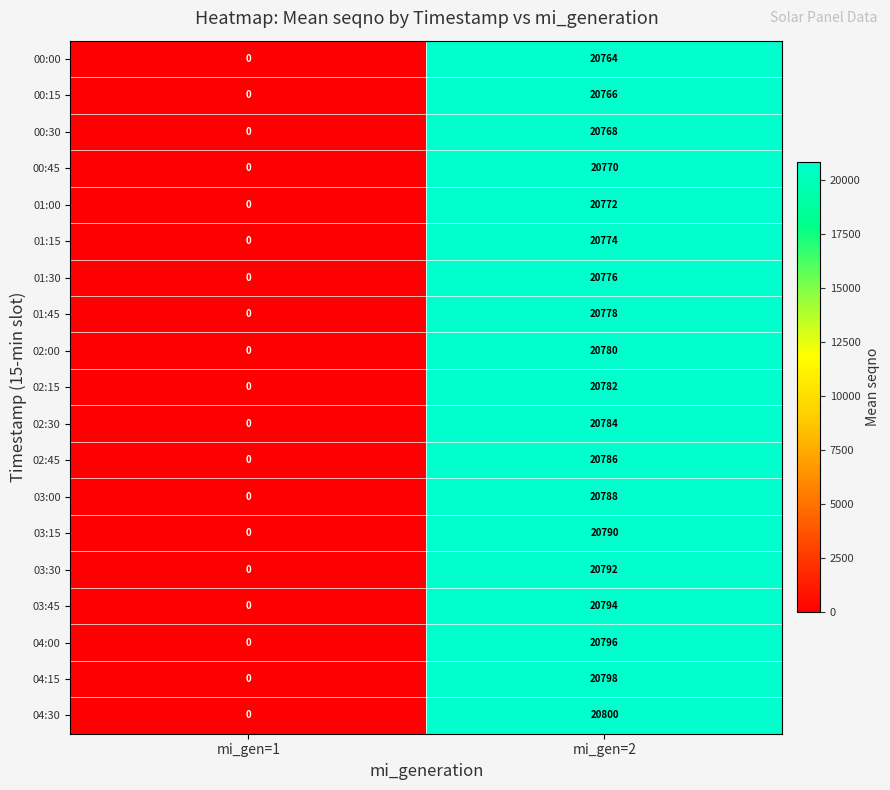

At how many categories does at least one series exceed 17318?

1